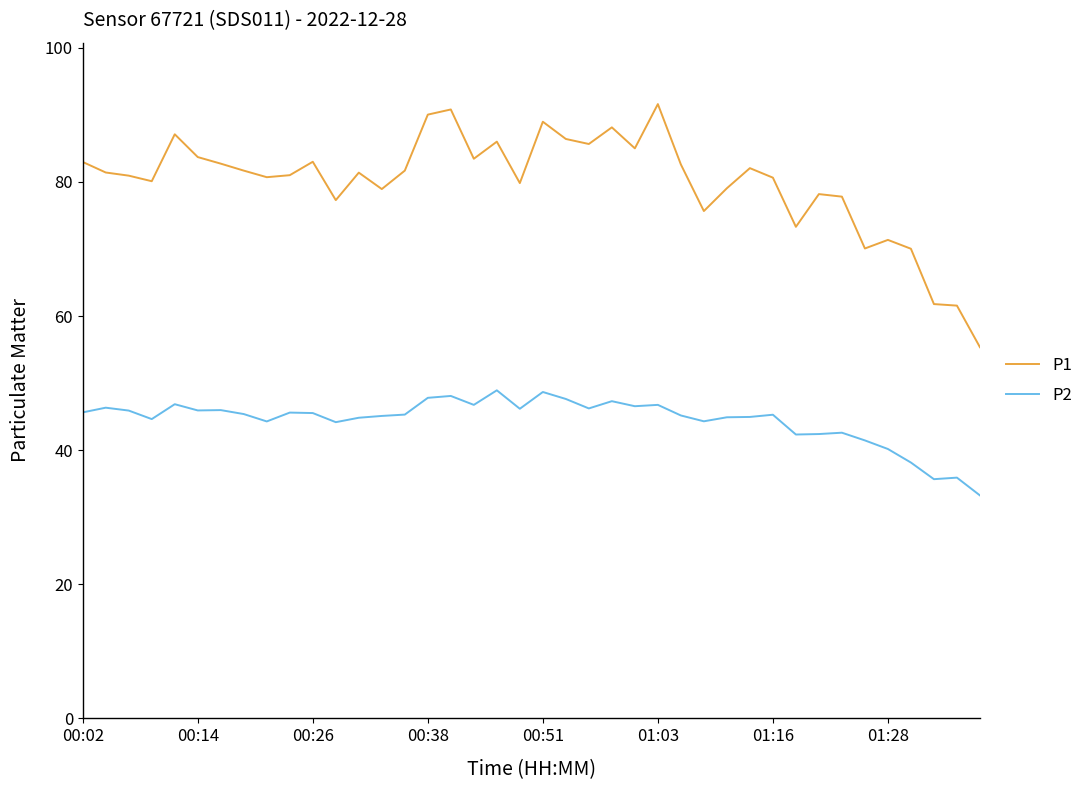

Which series has the largest total across all categories?

P1